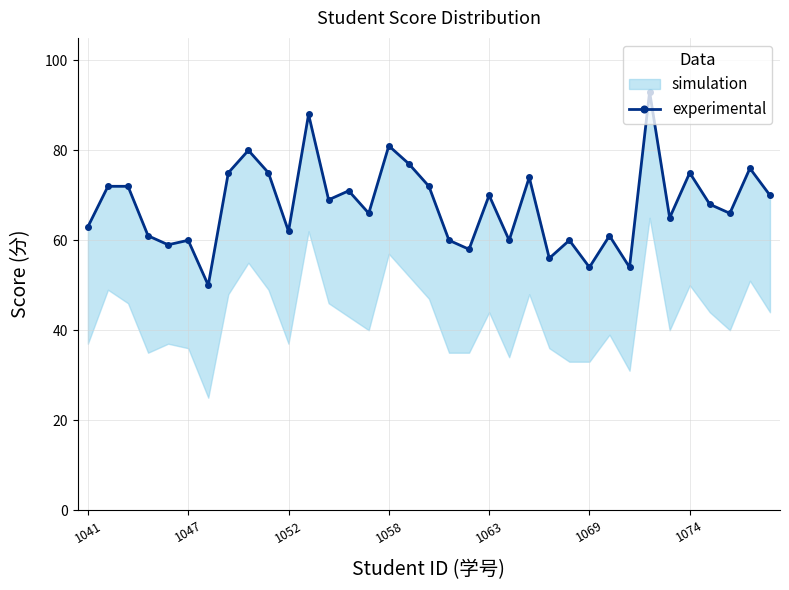

What is the difference between the second highest and second lowest values?

34